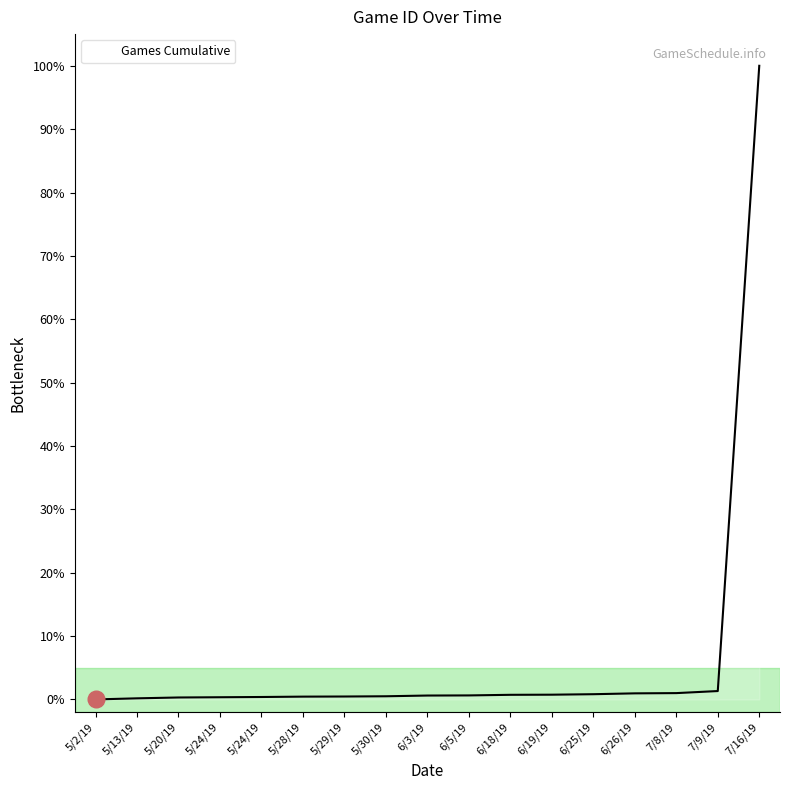

Does the chart have visible grid lines?

No